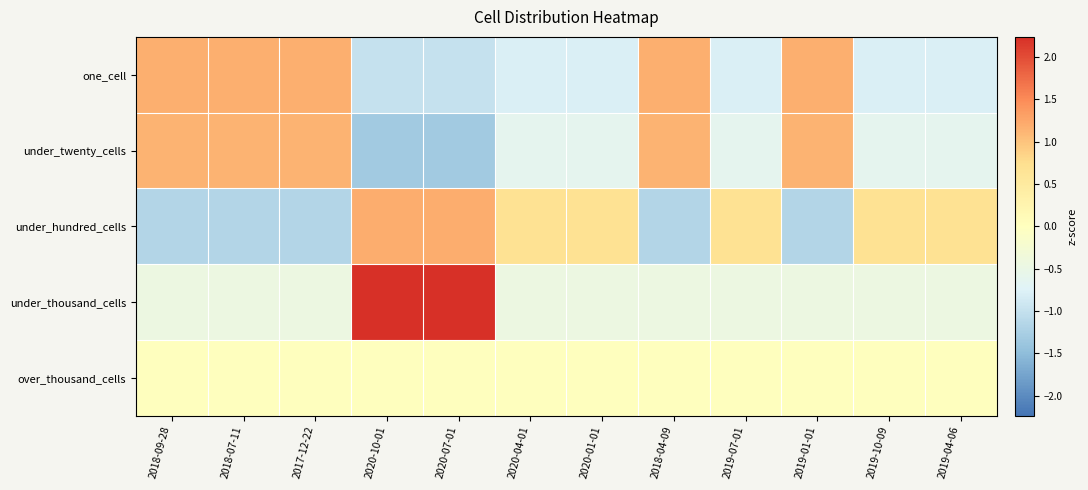

What is the difference between the highest and lowest values at 2018-09-28?

2.3